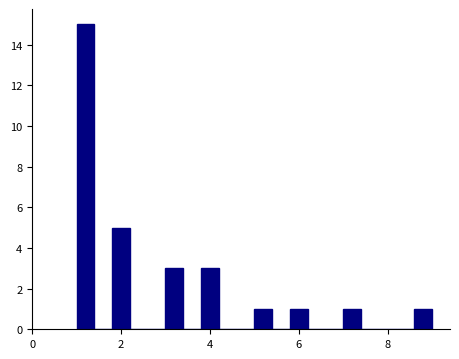

Read against the x-axis, roughly where is the centre of the tallest bar?

1.2